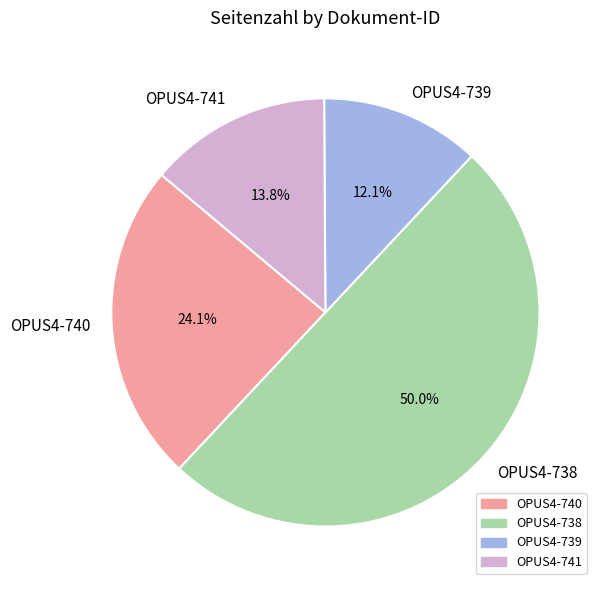

To the nearest percent, what is the average slice percentage?

25%